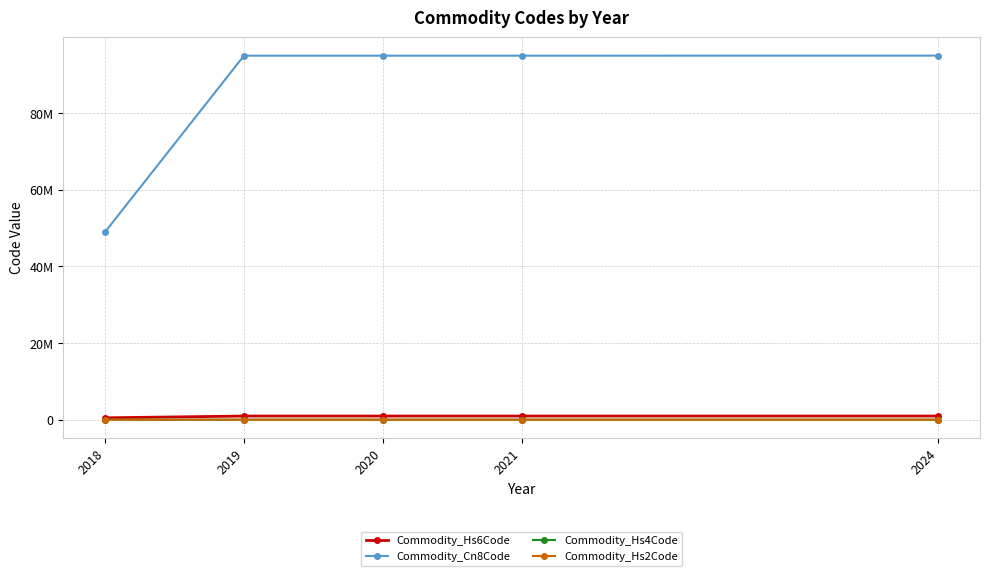

What is the approximate value of Commodity_Cn8Code at 2024?

95059000.0